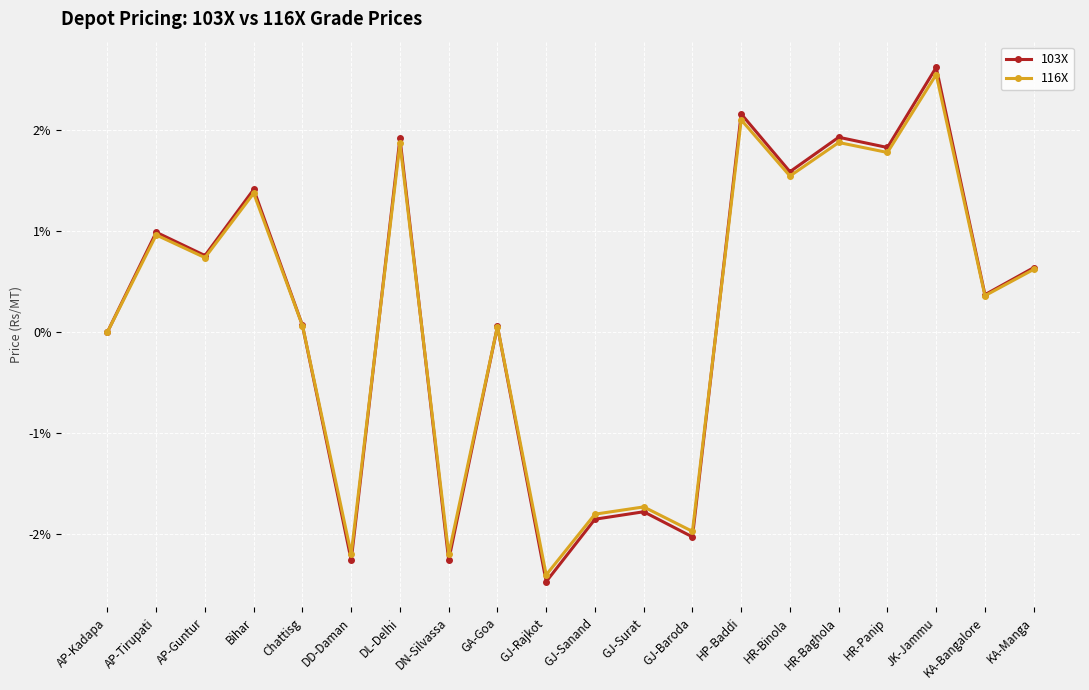

Read the 103X value at HR-Baghola.

1.9